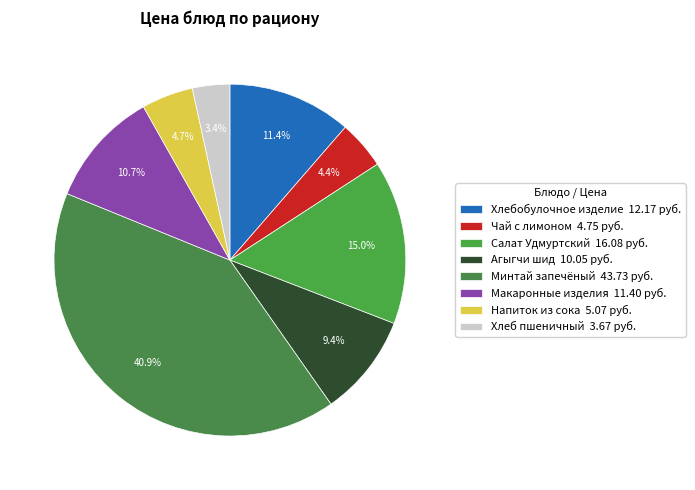

What is the largest slice in the pie chart?

Минтай запечёный